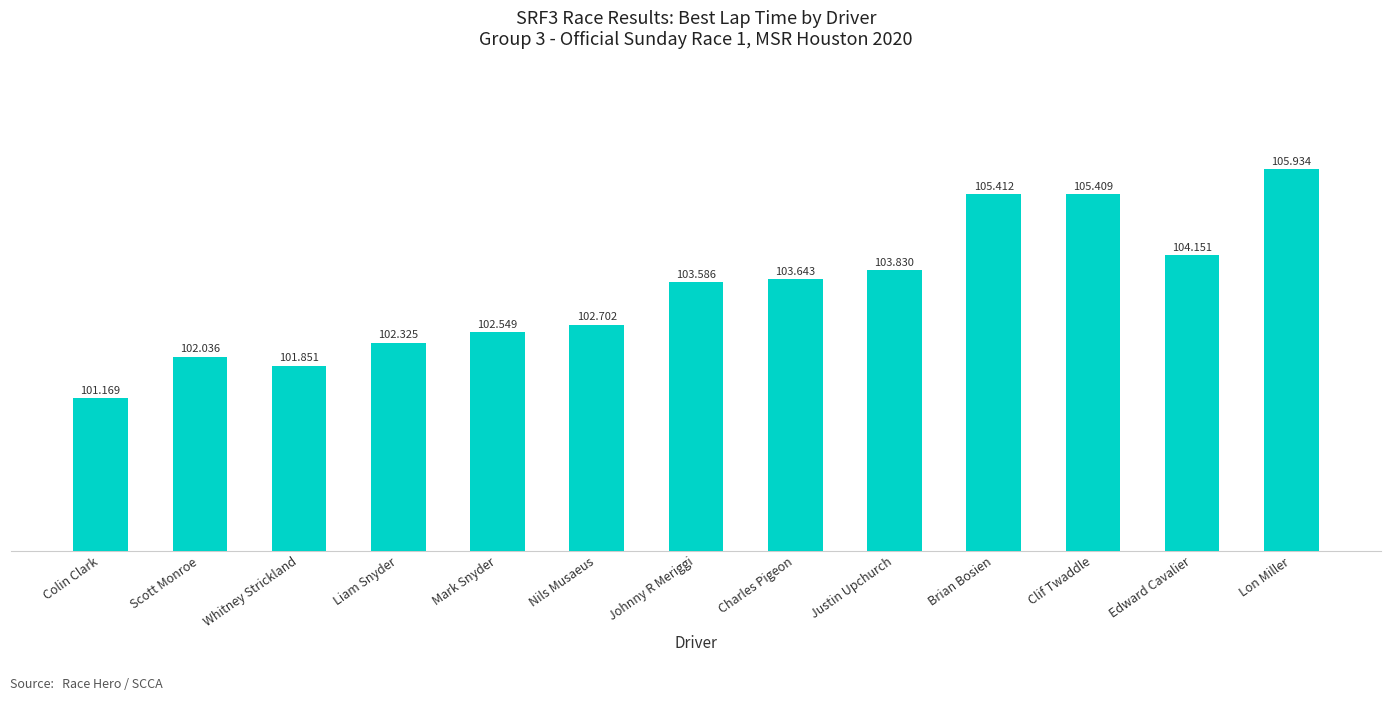

What is the label of the 12th bar from the left?

Edward Cavalier